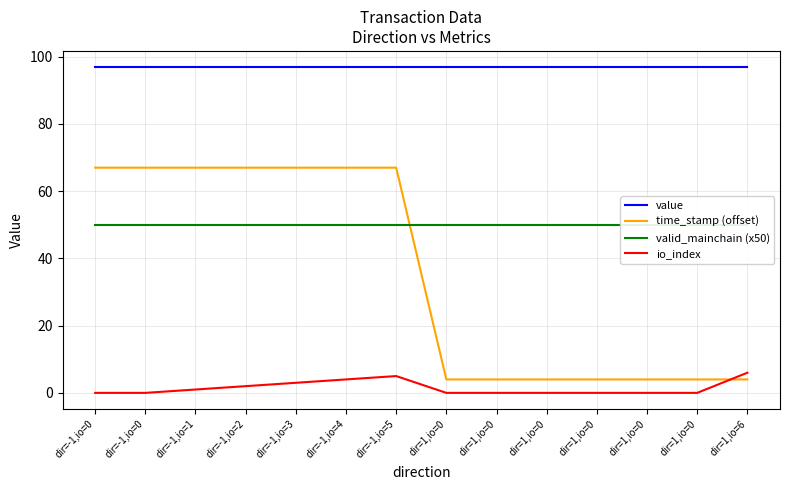

Between dir=1,io=0 and dir=1,io=0, which is larger?

dir=1,io=0